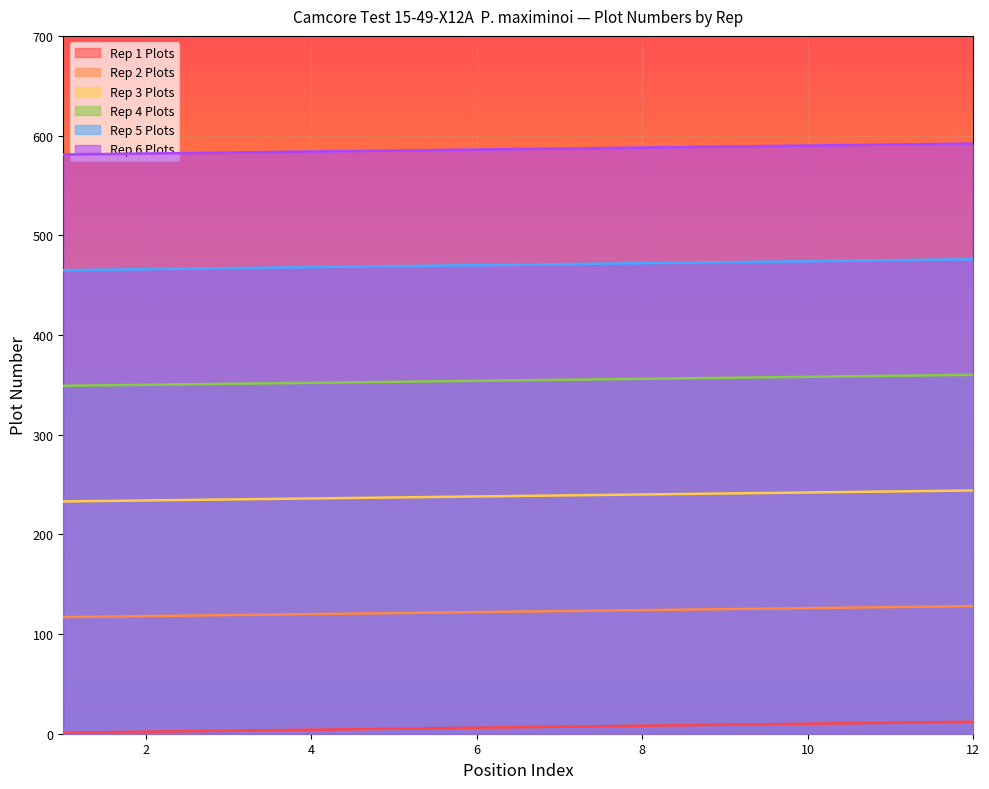

True or false: Rep 4 Plots and Rep 6 Plots cross at least once.

False